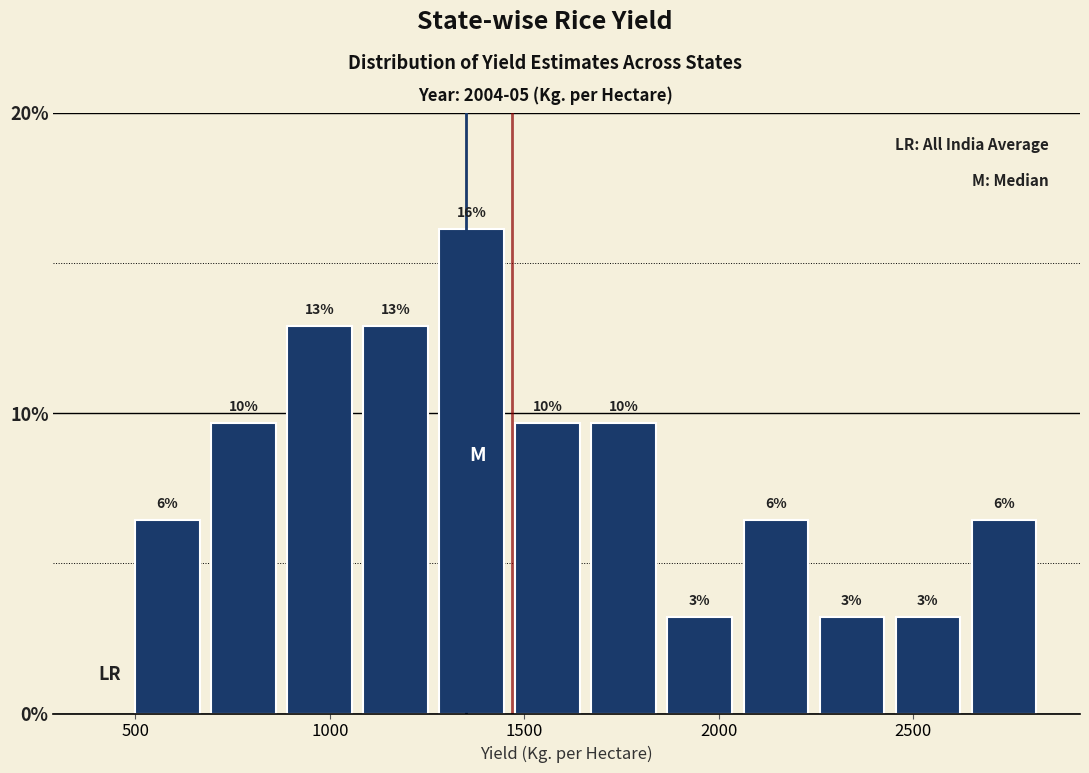

Read against the x-axis, roughly where is the centre of the tallest bar?

1350